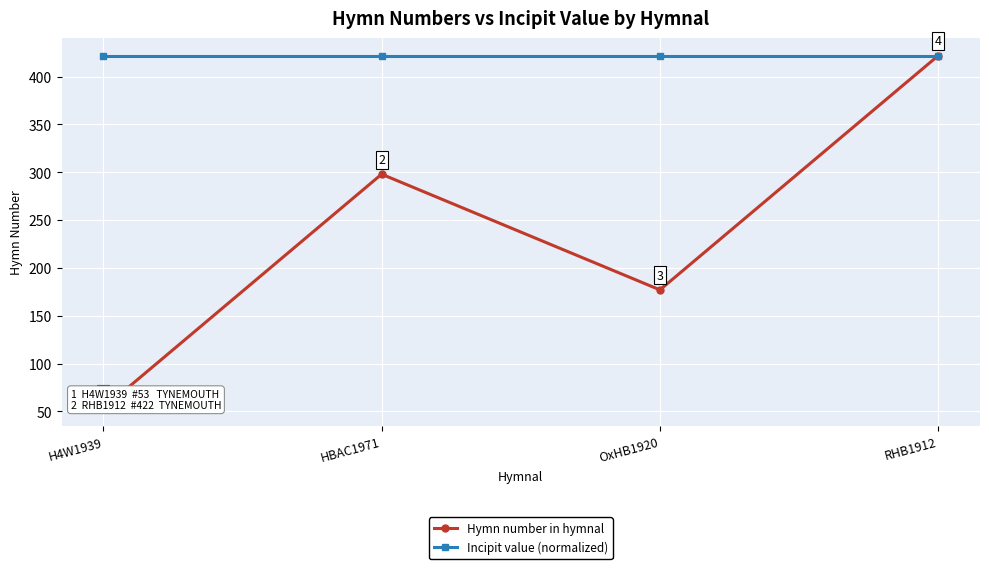

What is the sum of all Incipit value (normalized) values?

1688